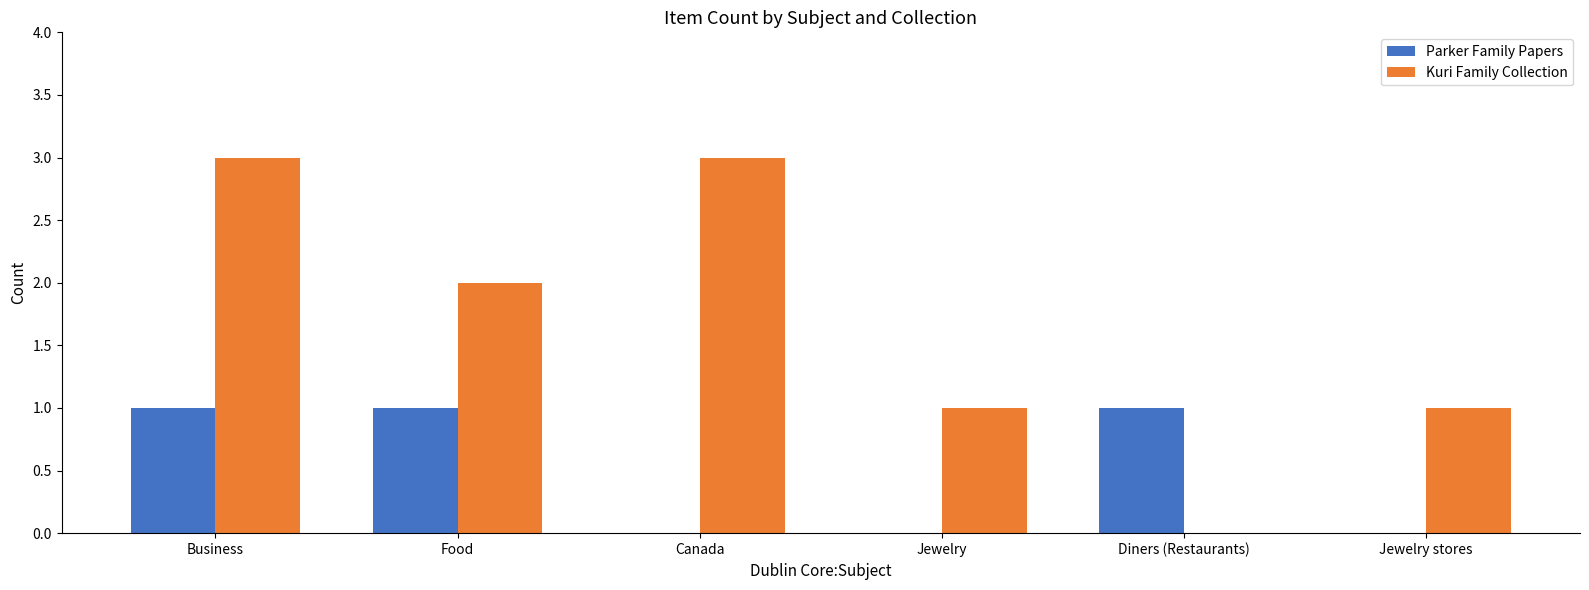

The Kuri Family Collection series shows 3 at Business. True or false?

True